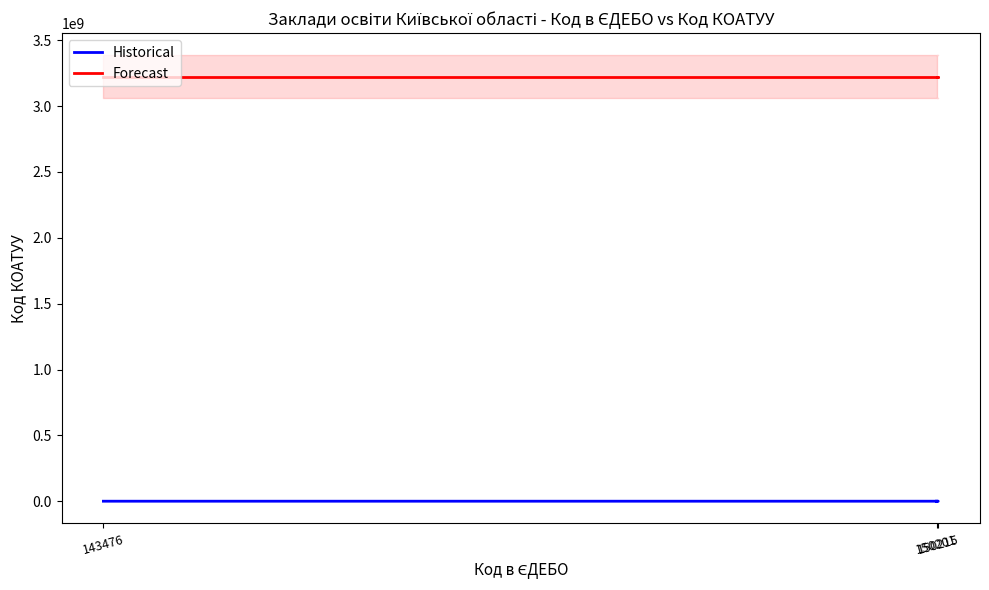

What is the sum of the Historical values at 143476 and 150215?

293691